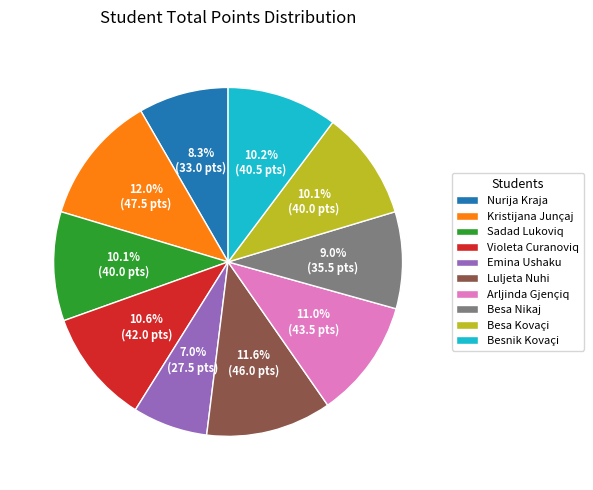

Approximately how many times larger is the value at Besa Nikaj compared to Emina Ushaku?

1.3